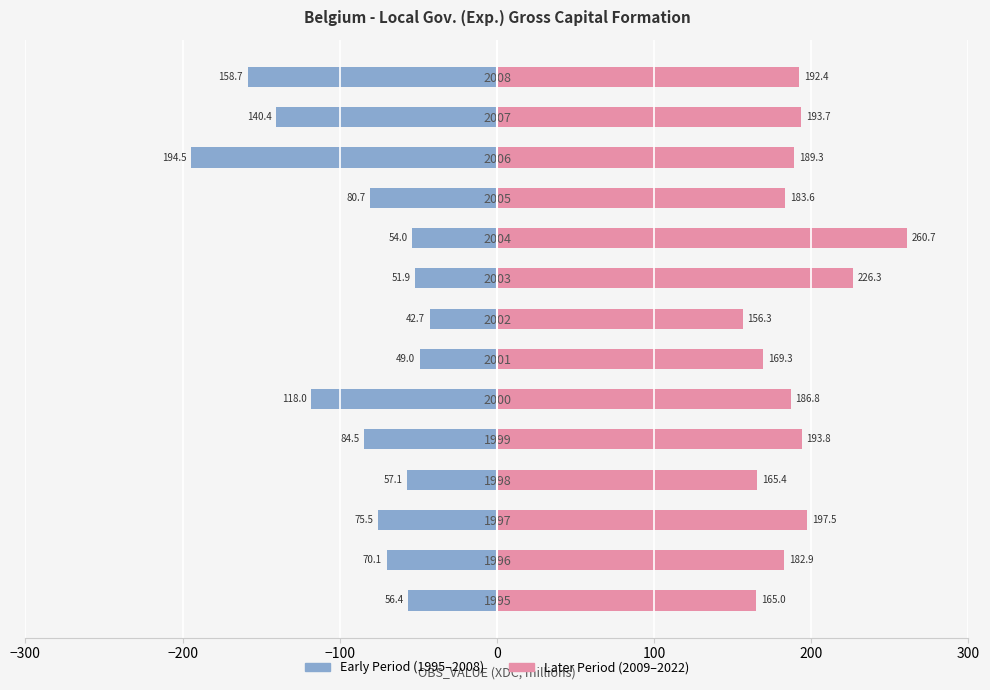

Which series has the largest total across all categories?

Later Period (2009–2022)